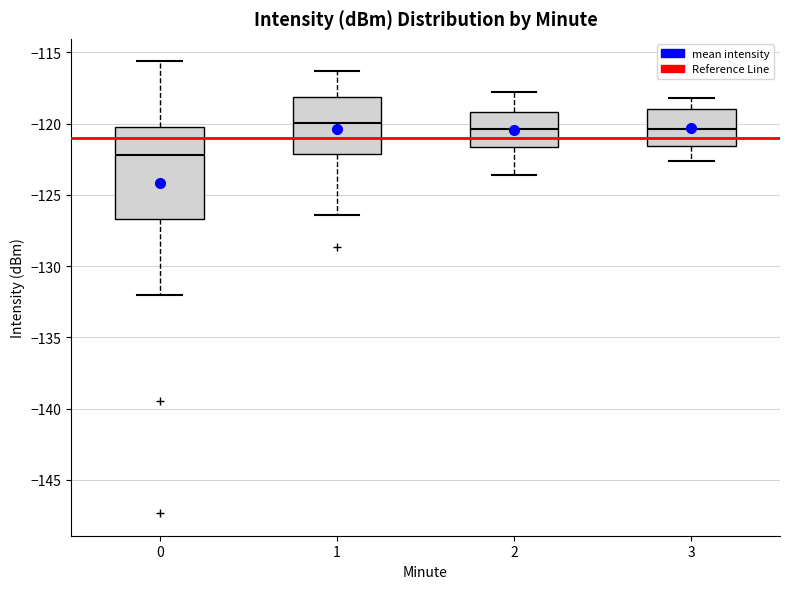

Reading left to right, transcribe this box plot: for each box, give where its median line is, the range the box spans, and where its two whiskers end, as read against the y-axis. The values are not printed on the chart, so give them approximately, as read against the axis.

0: median -122.0, box -126.5 to -120.0, whiskers -132.0 to -115.5
1: median -120.0, box -122.0 to -118.0, whiskers -126.5 to -116.5
2: median -120.5, box -121.5 to -119.0, whiskers -123.5 to -118.0
3: median -120.5, box -121.5 to -119.0, whiskers -122.5 to -118.0